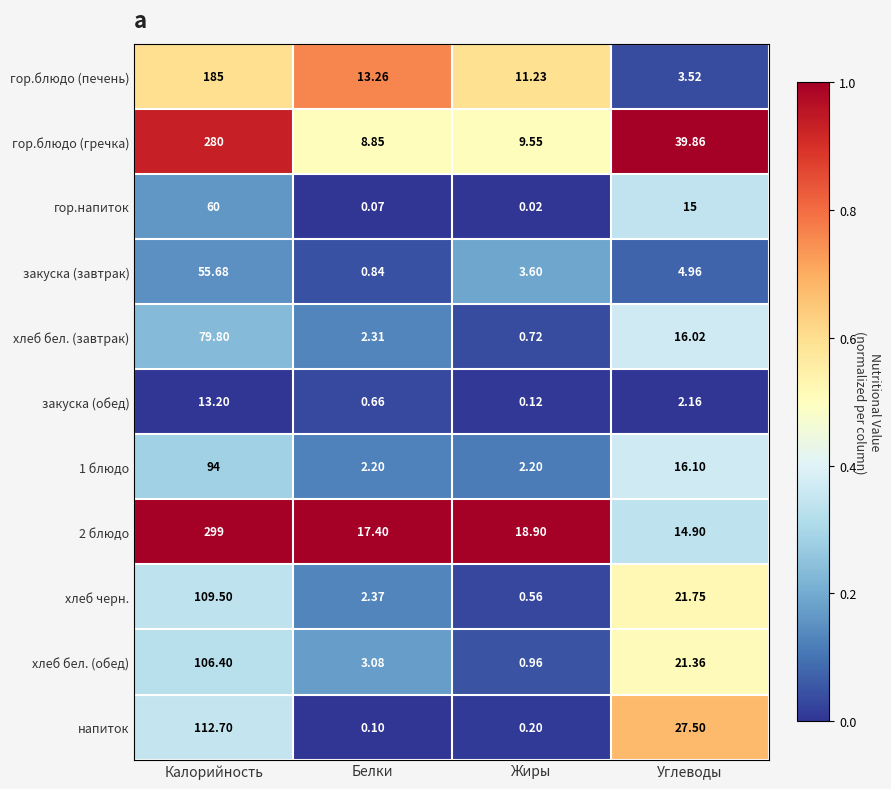

Between Белки and Углеводы, which series saw the biggest shift?

гор.блюдо (гречка)